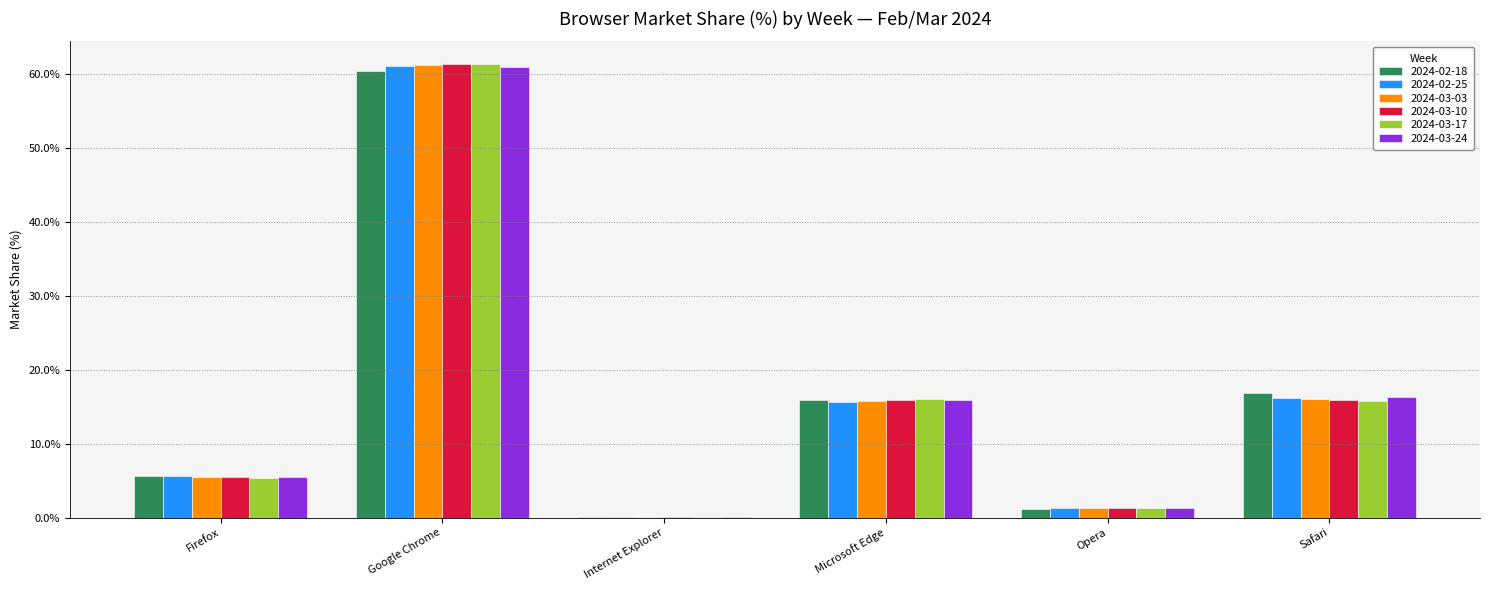

At which category is the sum across all series the highest?

Google Chrome